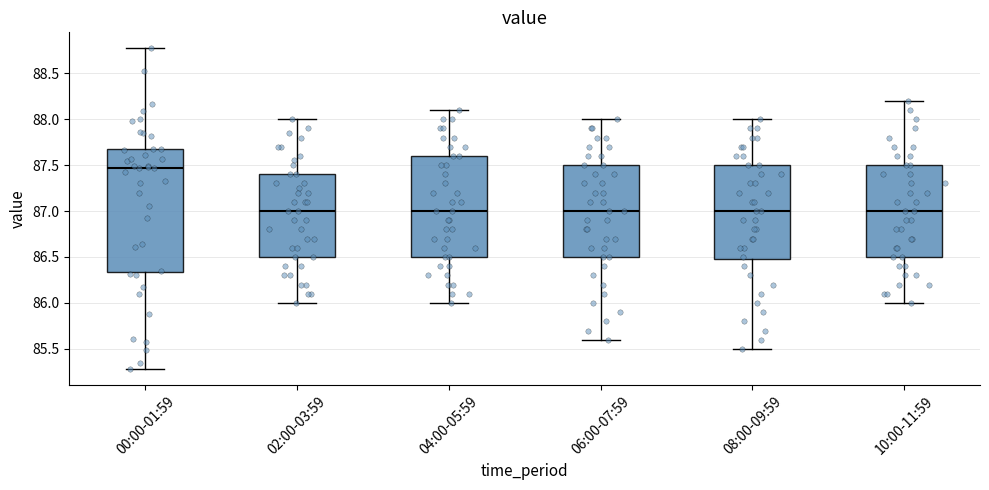

Reading left to right, read every box against the y-axis: the position of its median line, the range the box covers, and the ends of its whiskers. The values are not printed on the chart, so give them approximately, as read against the axis.

00:00-01:59: median 87.45, box 86.35 to 87.70, whiskers 85.30 to 88.75
02:00-03:59: median 87.00, box 86.50 to 87.40, whiskers 86.00 to 88.00
04:00-05:59: median 87.00, box 86.50 to 87.60, whiskers 86.00 to 88.10
06:00-07:59: median 87.00, box 86.50 to 87.50, whiskers 85.60 to 88.00
08:00-09:59: median 87.00, box 86.50 to 87.50, whiskers 85.50 to 88.00
10:00-11:59: median 87.00, box 86.50 to 87.50, whiskers 86.00 to 88.20